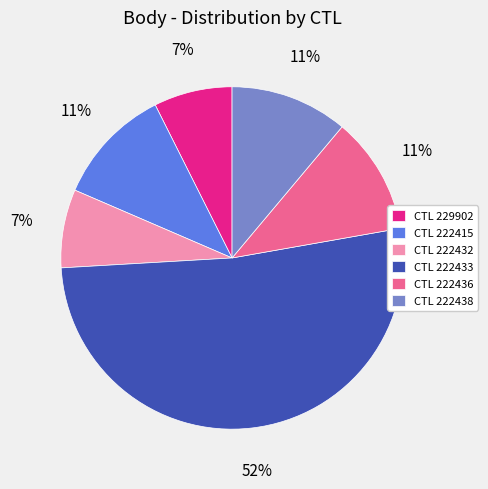

To the nearest percent, what is the average slice percentage?

17%